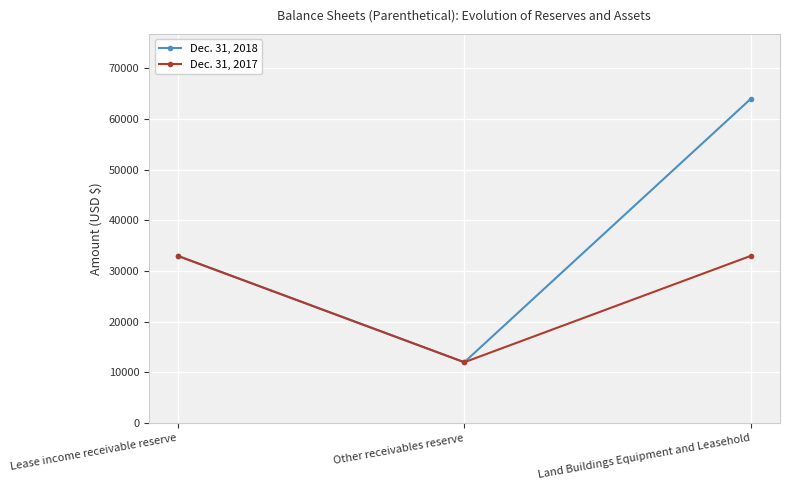

What is the average value of the Dec. 31, 2018 series?

36333